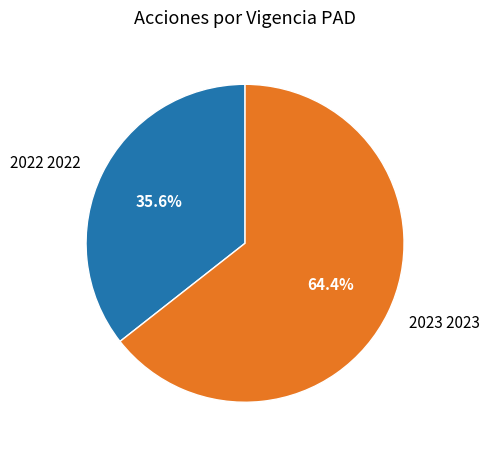

Rank the categories by value from highest to lowest.

2023 2023, 2022 2022